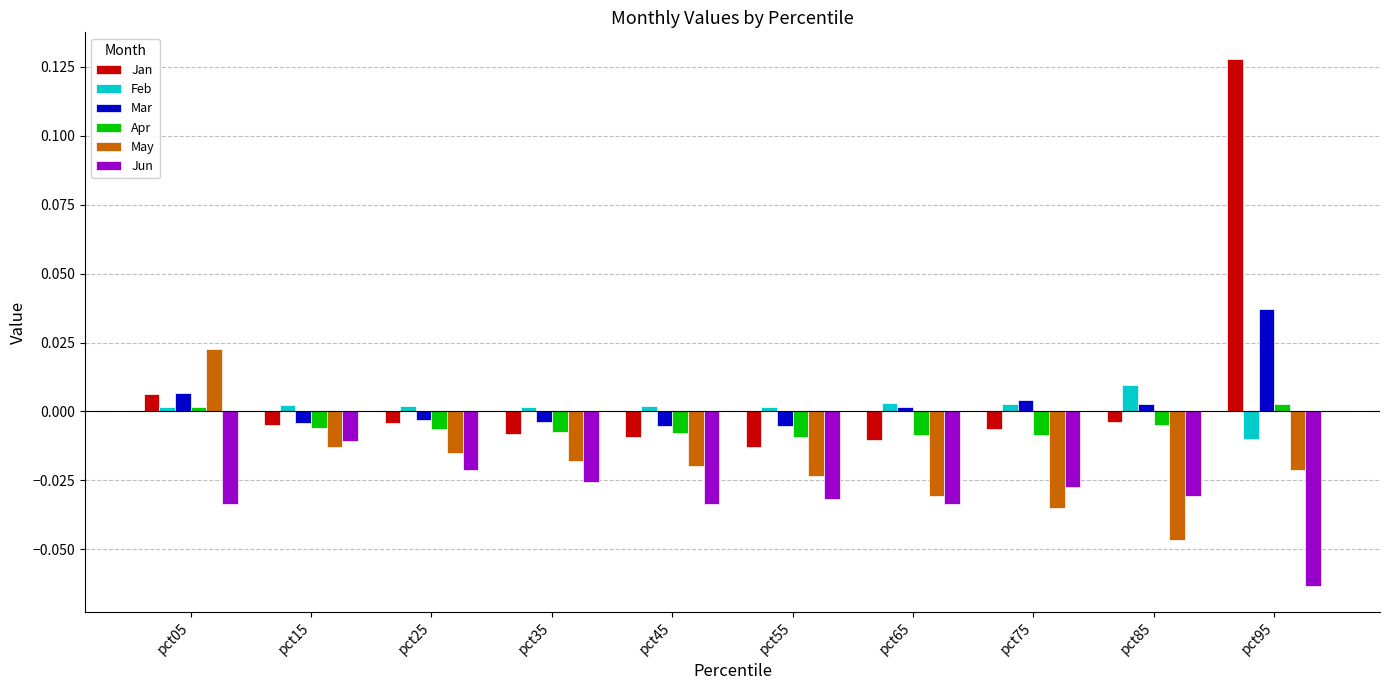

What are all the series names shown in the legend?

Jan, Feb, Mar, Apr, May, Jun